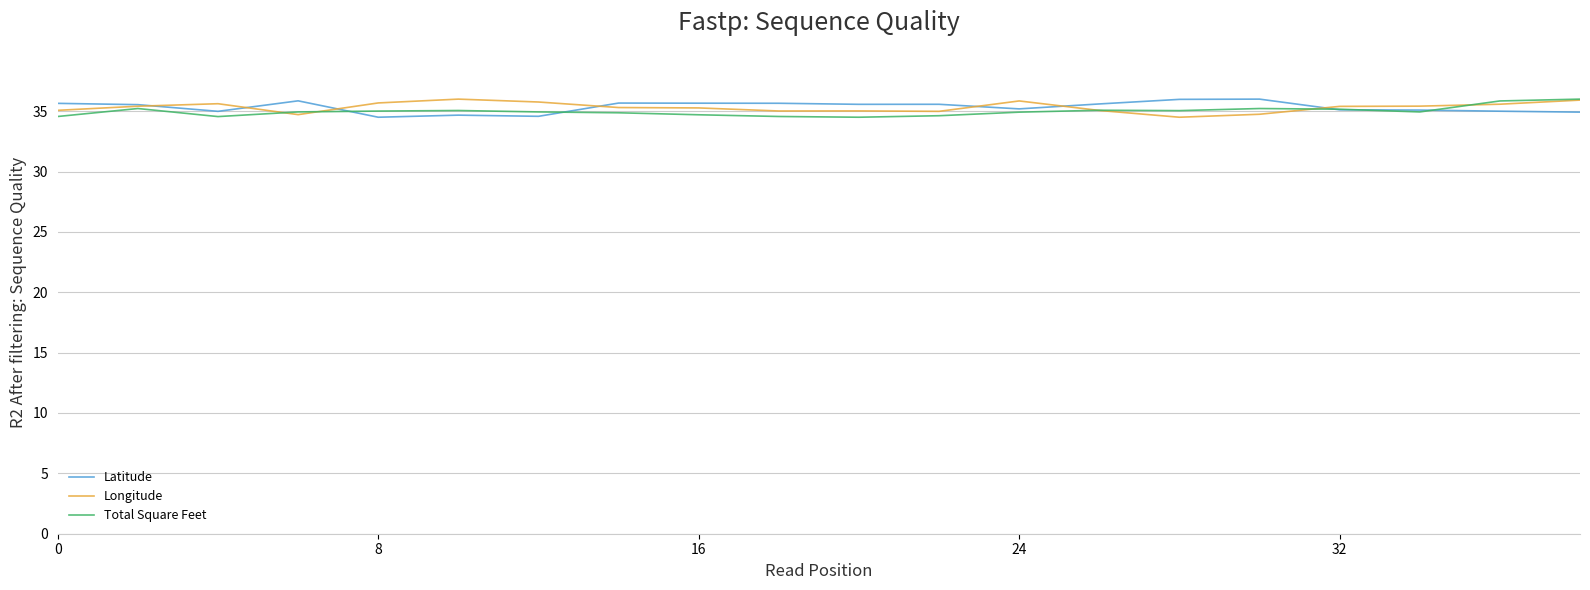

What is the highest value of the Latitude series?

36.0